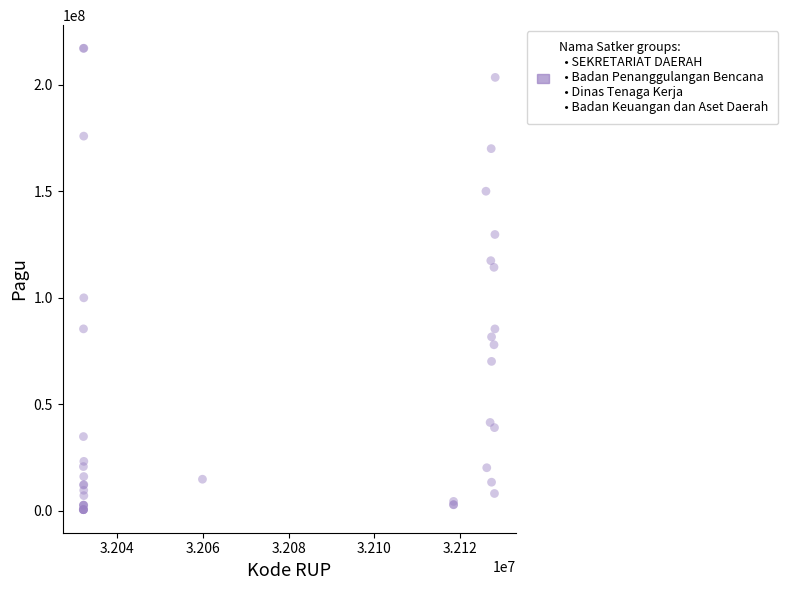

What Y value in the scatter plot is closest to 108830000?

114296000